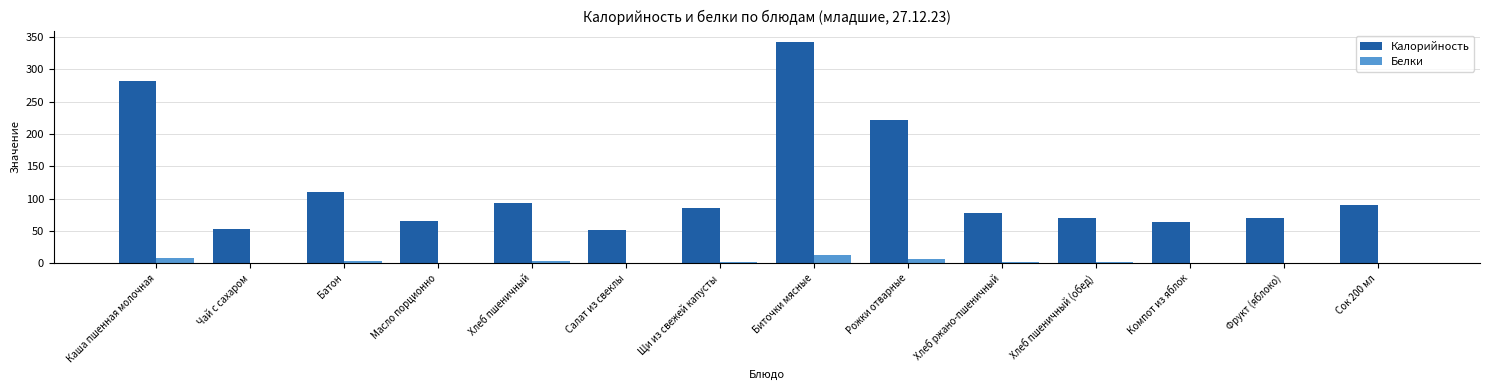

What is the maximum value for Калорийность?

343.1